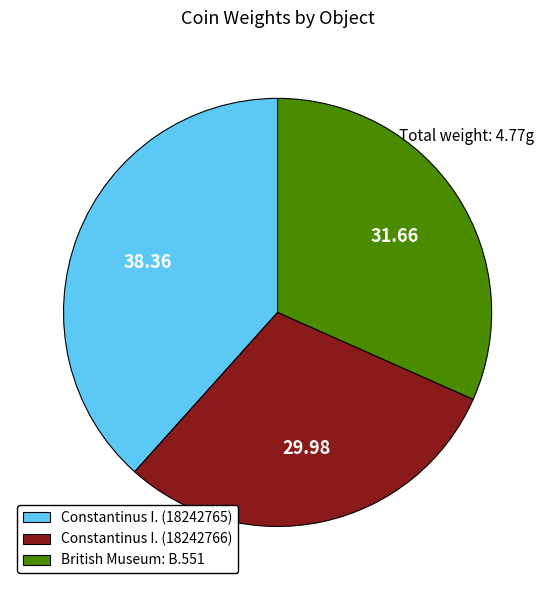

Between Constantinus I. (18242766) and British Museum: B.551, which is larger?

British Museum: B.551